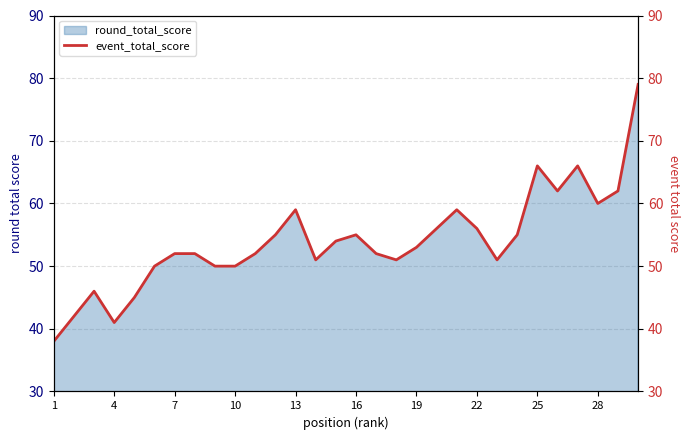

How many interior local valleys (lower than both neighbors) does the data have?

6